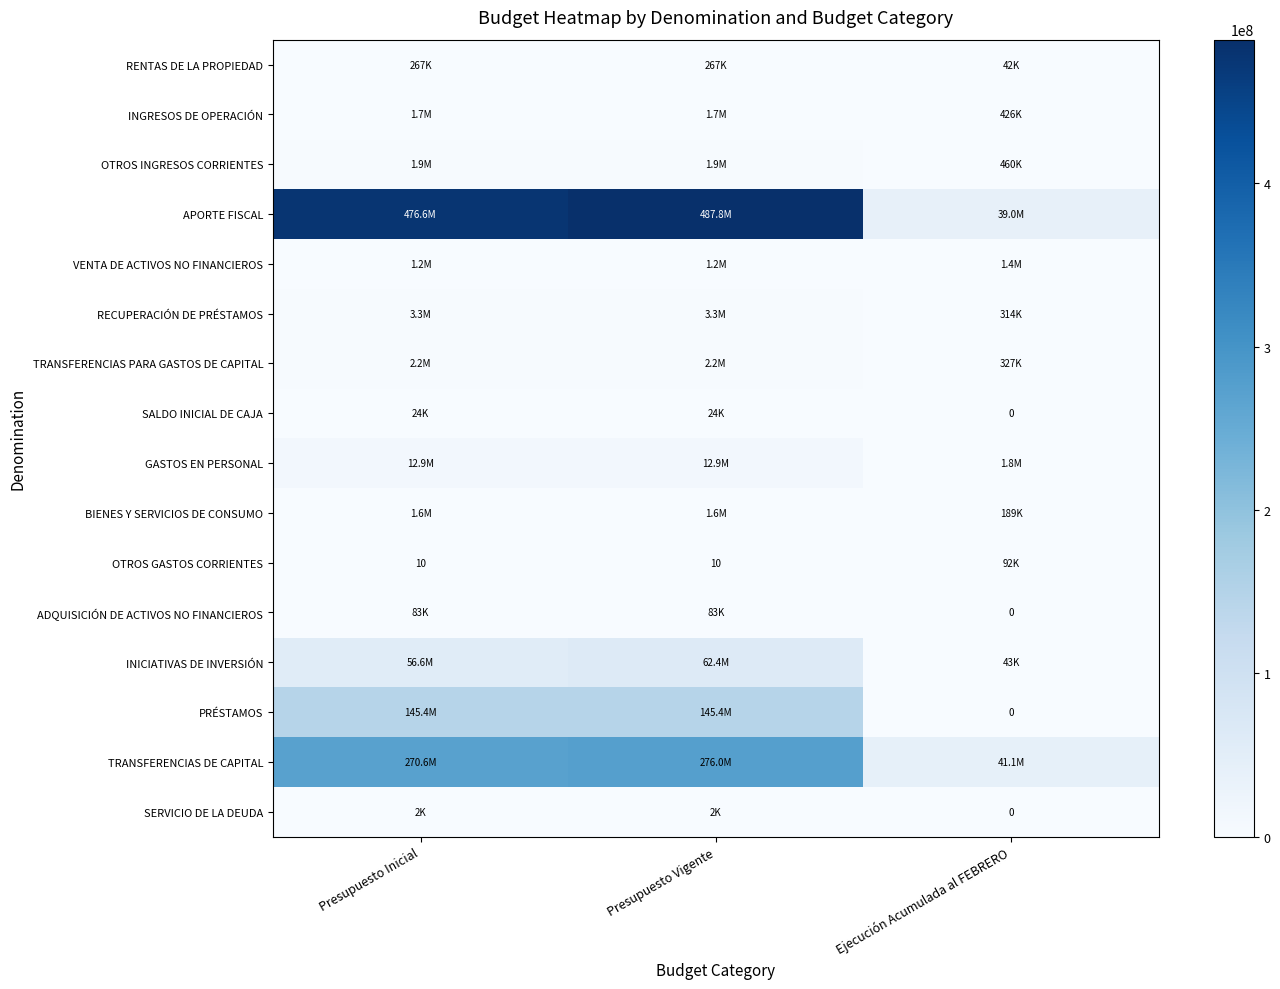

The value of OTROS GASTOS CORRIENTES at Presupuesto Vigente is 14. True or false?

False